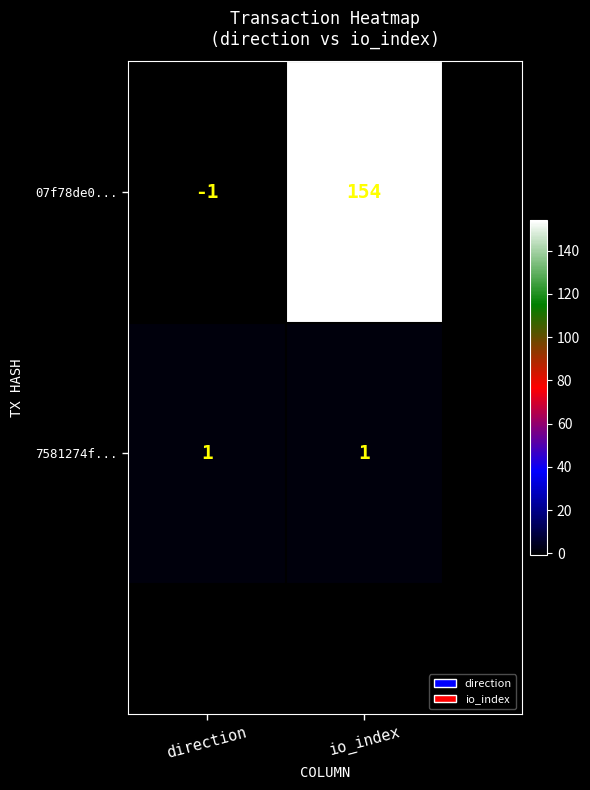

Which series has the largest range (max minus min)?

07f78de0...